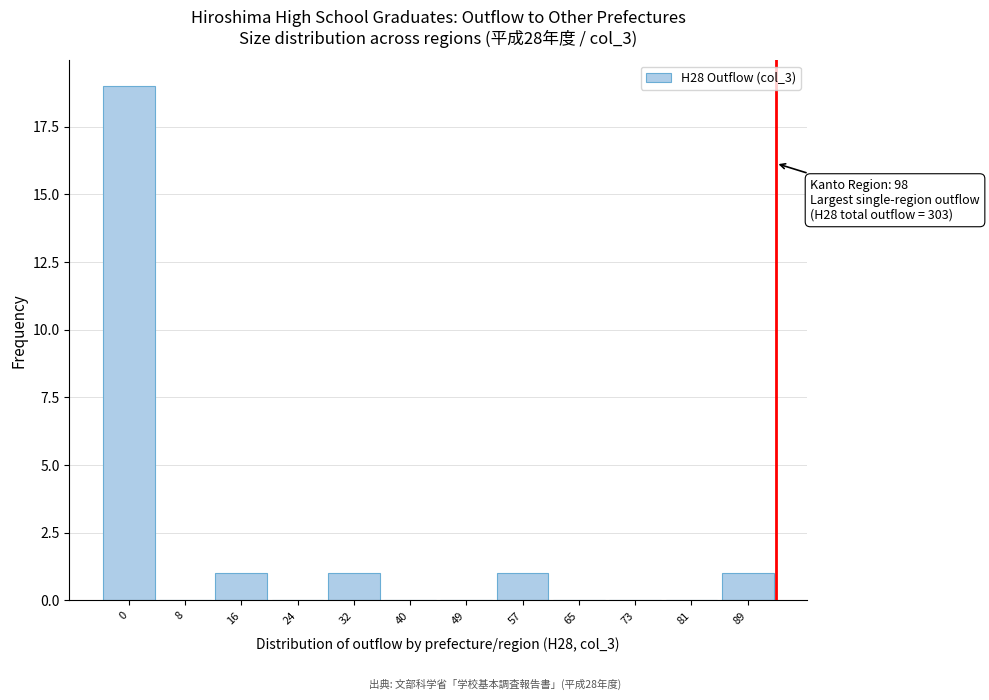

Reading left to right, what are all the values shown in this chart?

0=19	8=0	16=1	24=0	32=1	40=0	49=0	57=1	65=0	73=0	81=0	89=1